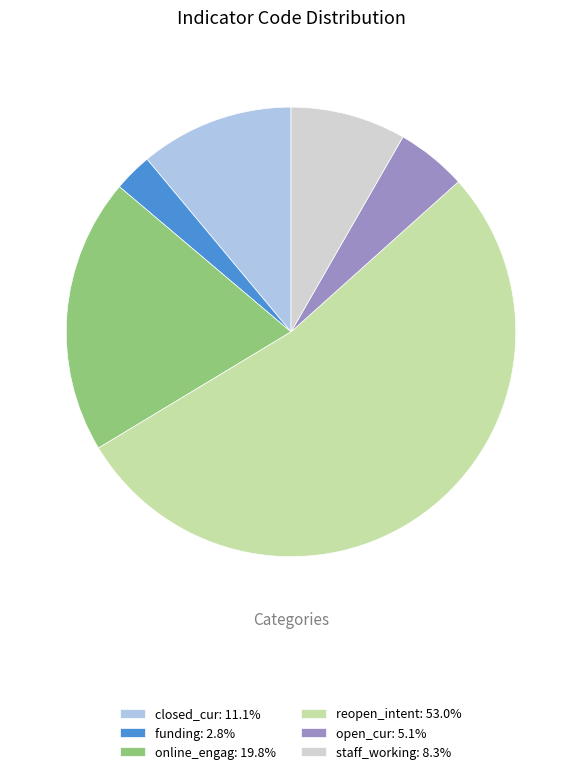

Is there any slice that represents more than half of the pie?

Yes